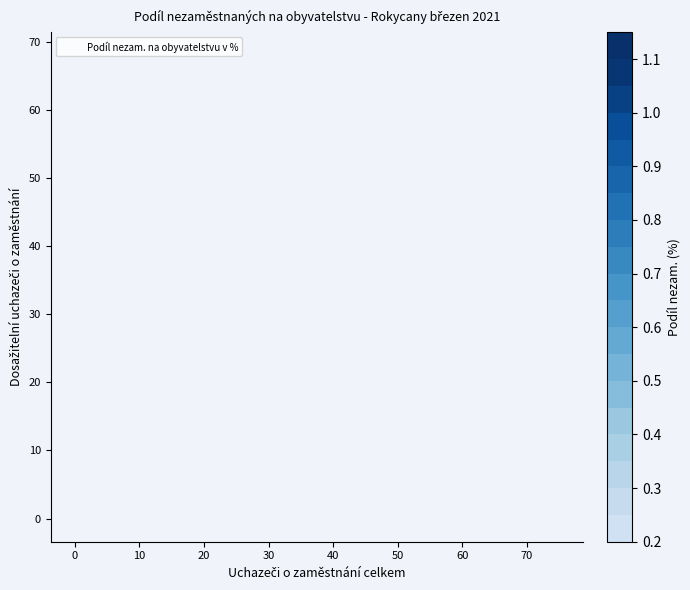

The value at 33 is 17. True or false?

False